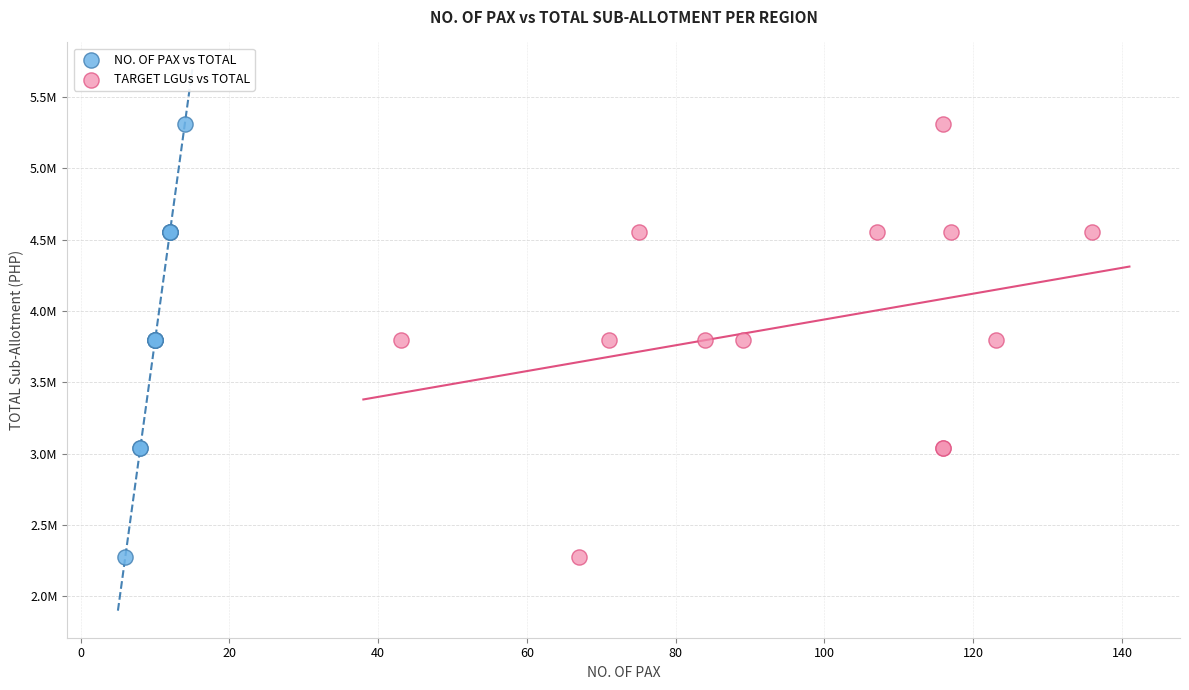

What are all the series names shown in the legend?

NO. OF PAX vs TOTAL, TARGET LGUs vs TOTAL